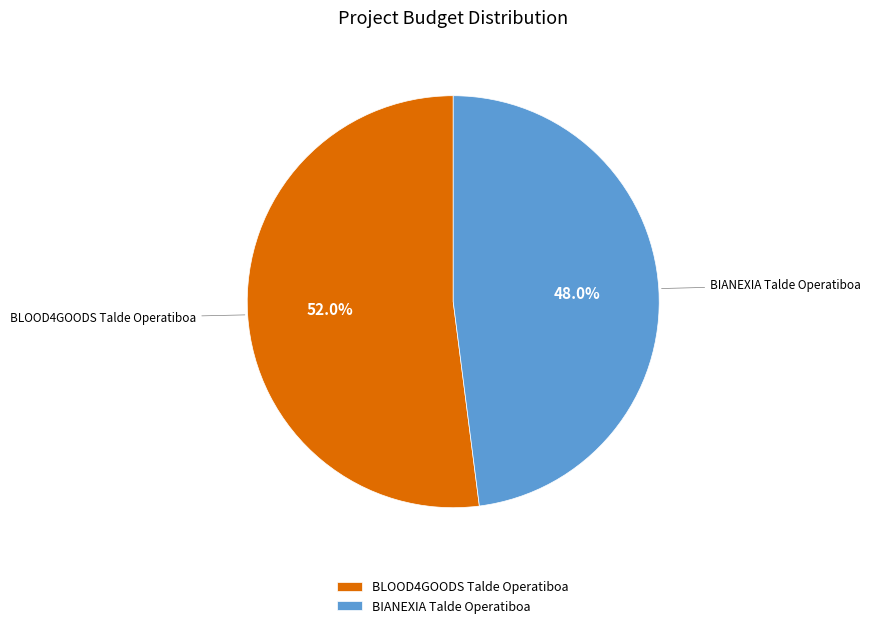

Count the number of slices in the pie.

2